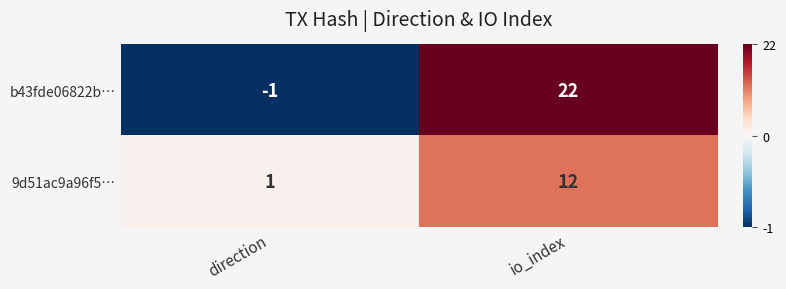

At which category is the sum across all series the highest?

io_index